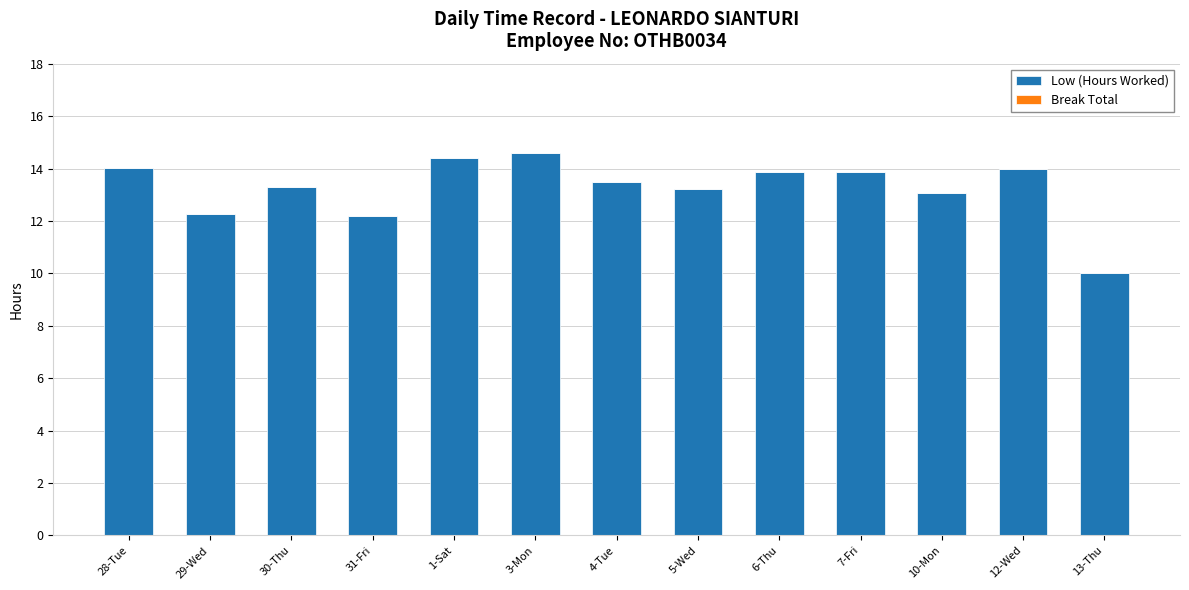

The chart shows a value of 12.3 at 29-Wed. True or false?

True